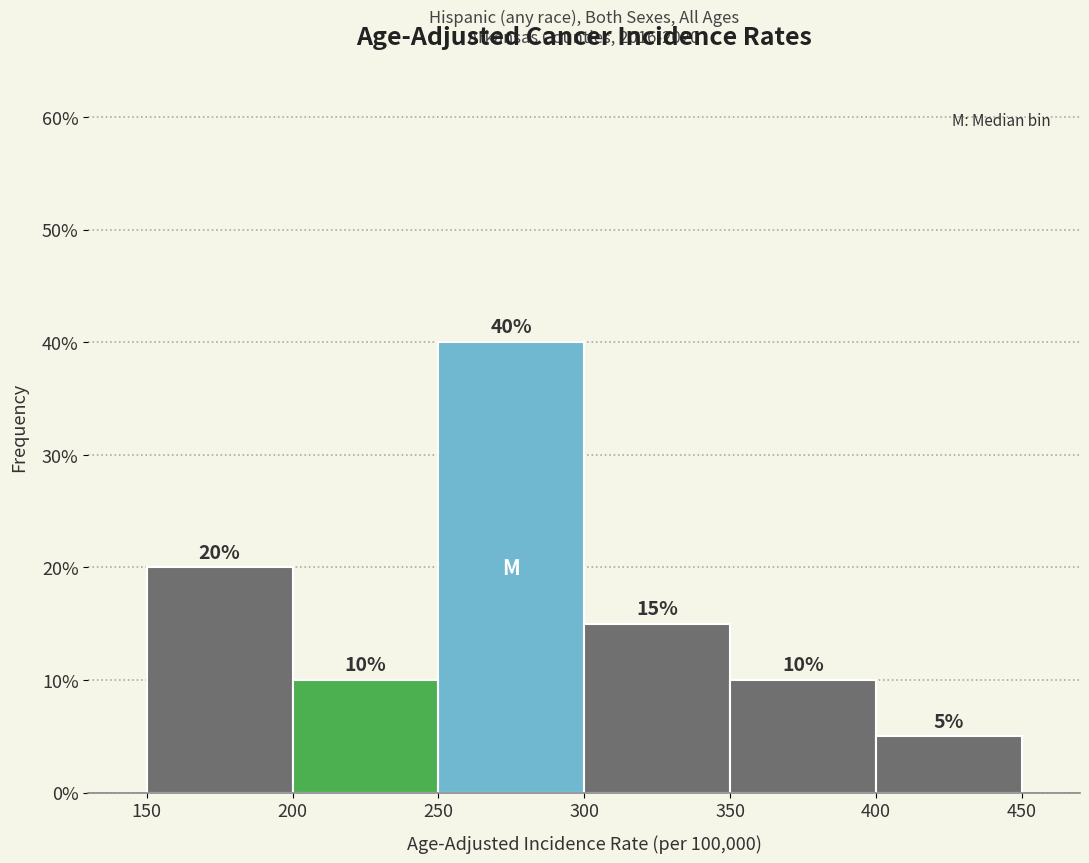

How tall is the bar that spans 250 to 300 on the x-axis?

40